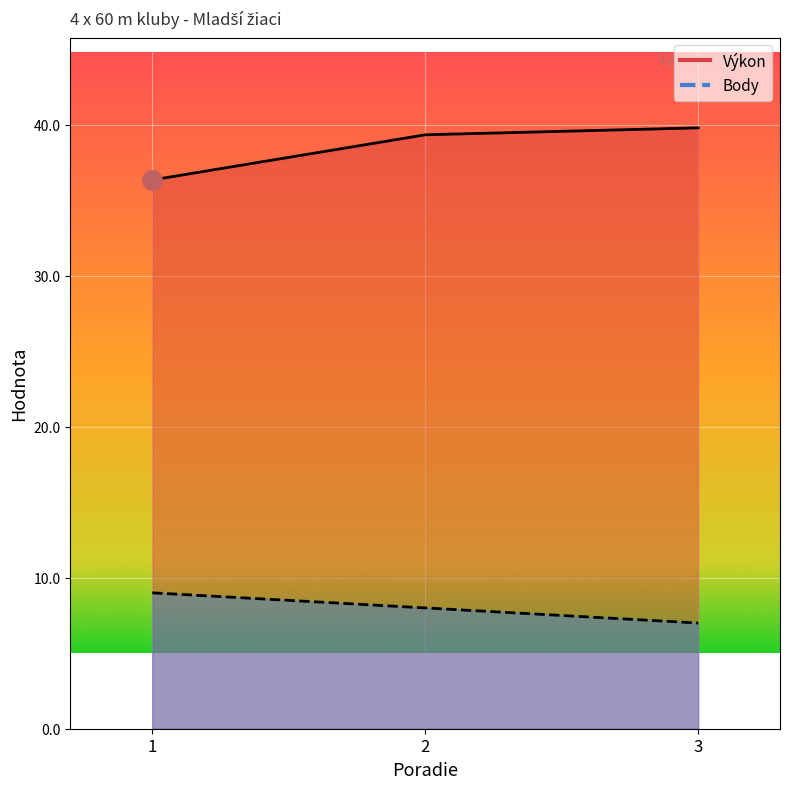

What is the difference between the Výkon values at 1 and 3?

3.4